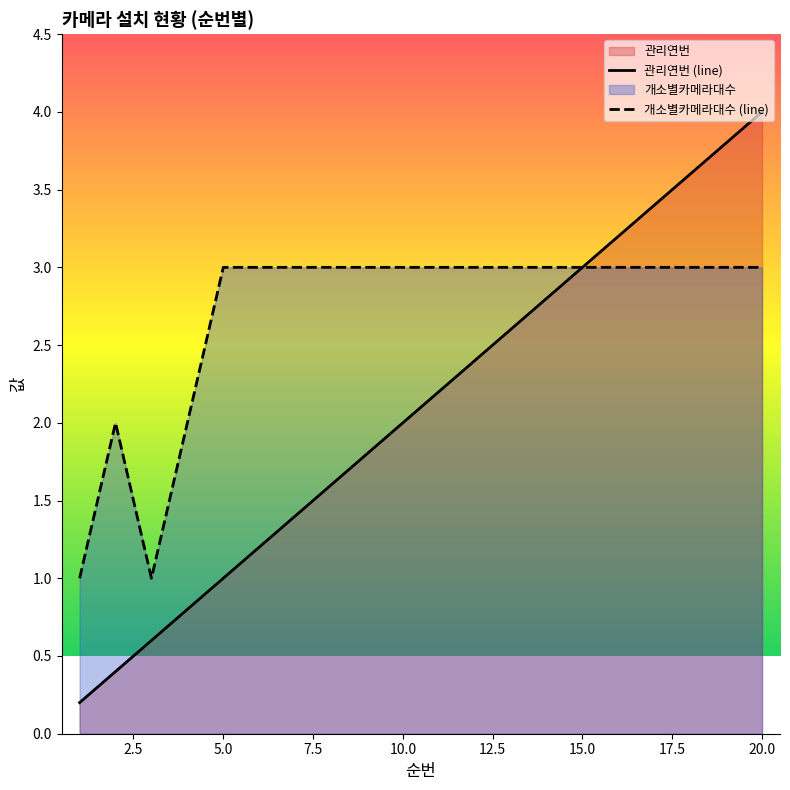

True or false: 관리연번 has a value of 1.5 at 17.

False